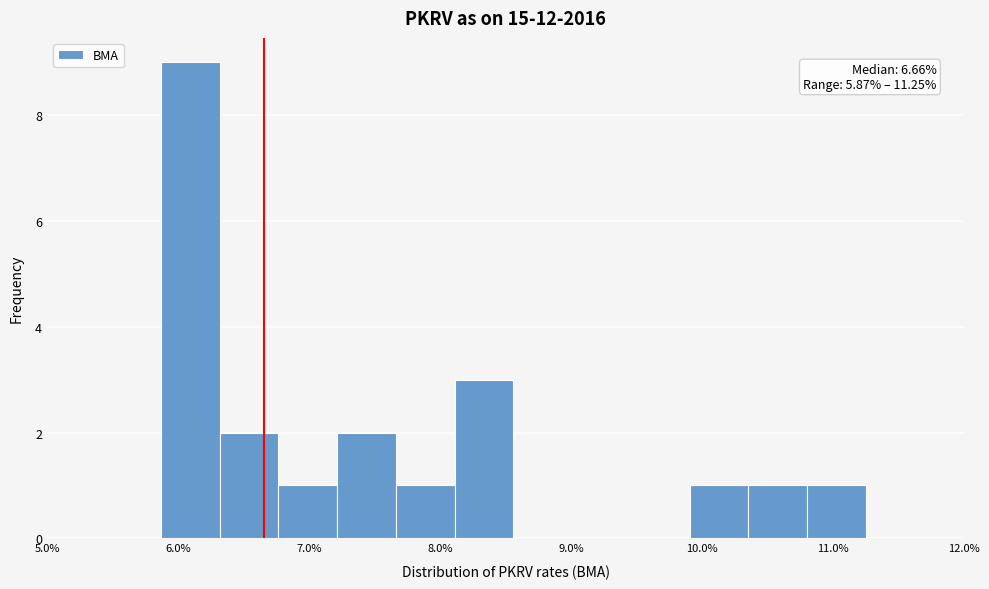

Over which range of the x-axis is the bar tallest?

5.9 to 6.3